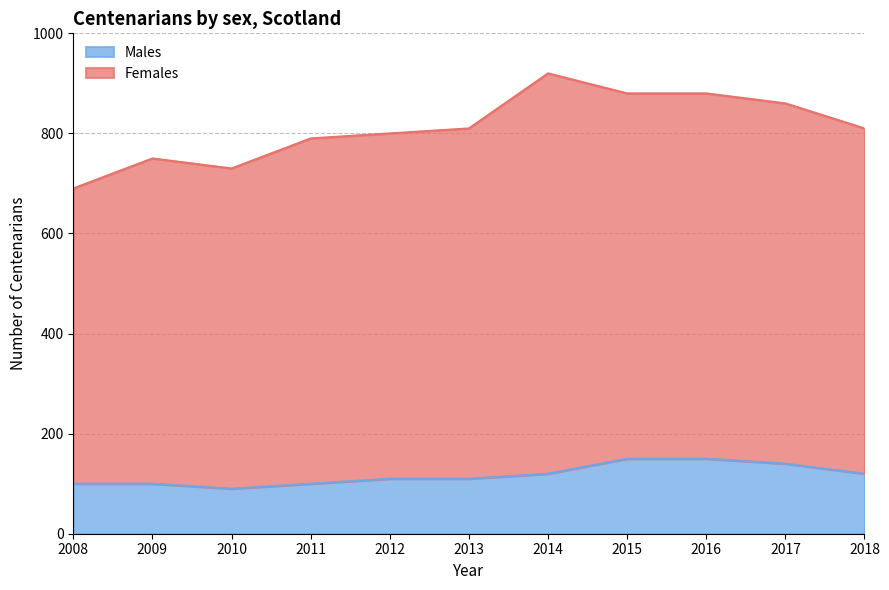

Rank the categories by value from lowest to highest.

2010, 2008, 2009, 2011, 2012, 2013, 2014, 2018, 2017, 2015, 2016